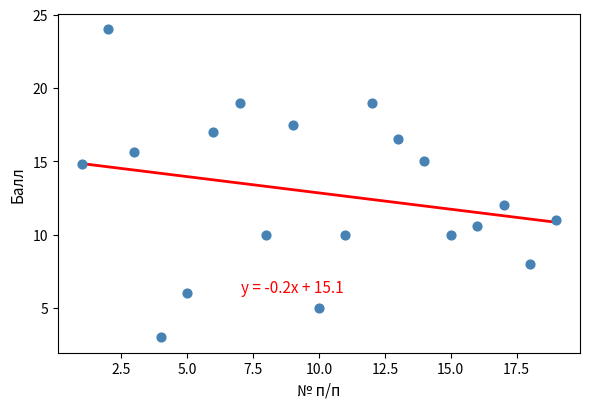

What Y value in the scatter plot is closest to 13?

12.0